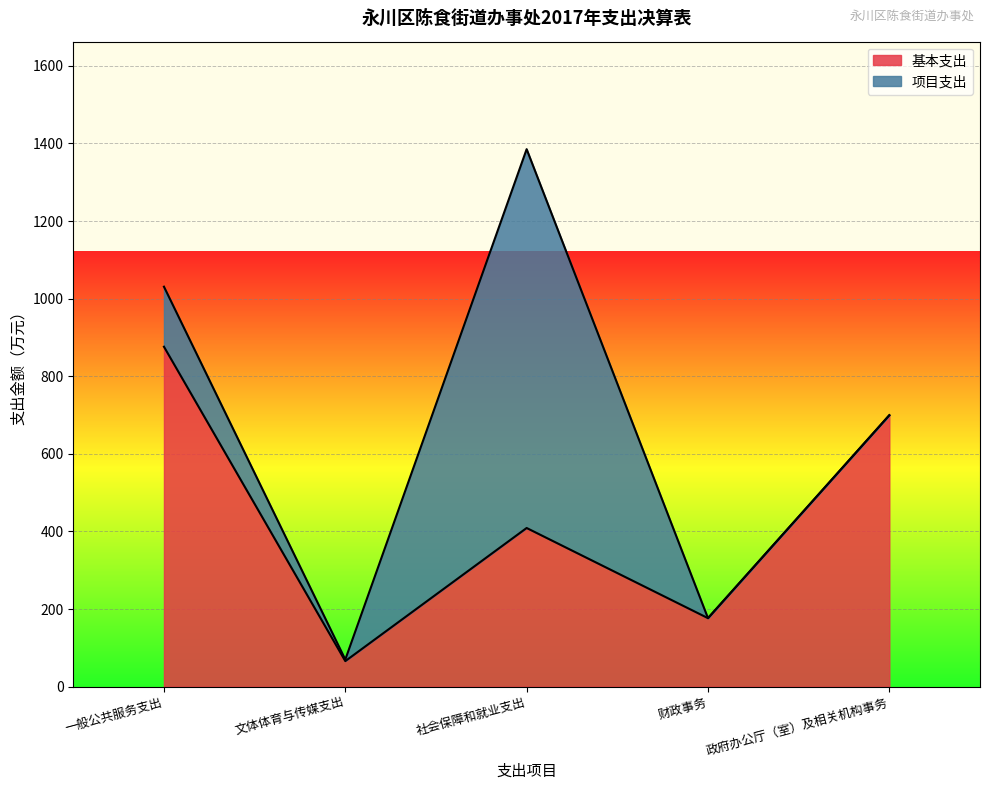

True or false: the data has more than 2 interior local peaks.

False